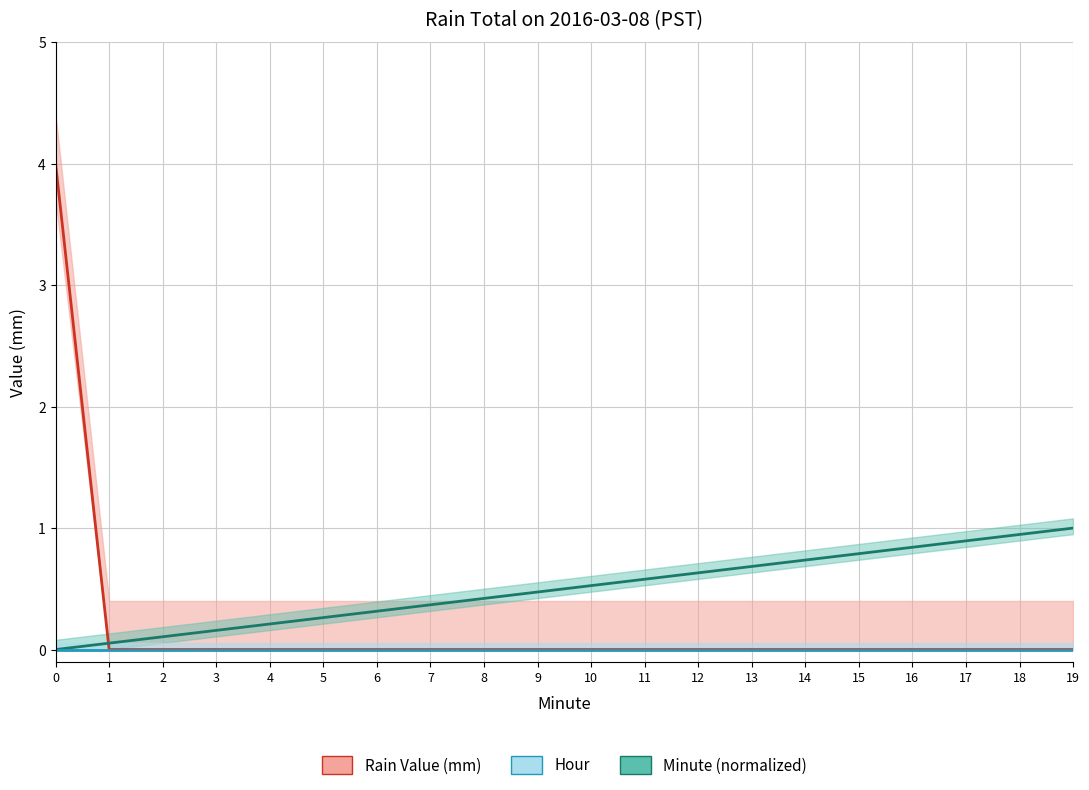

The Minute (normalized) series shows 0.2 at 6. True or false?

False